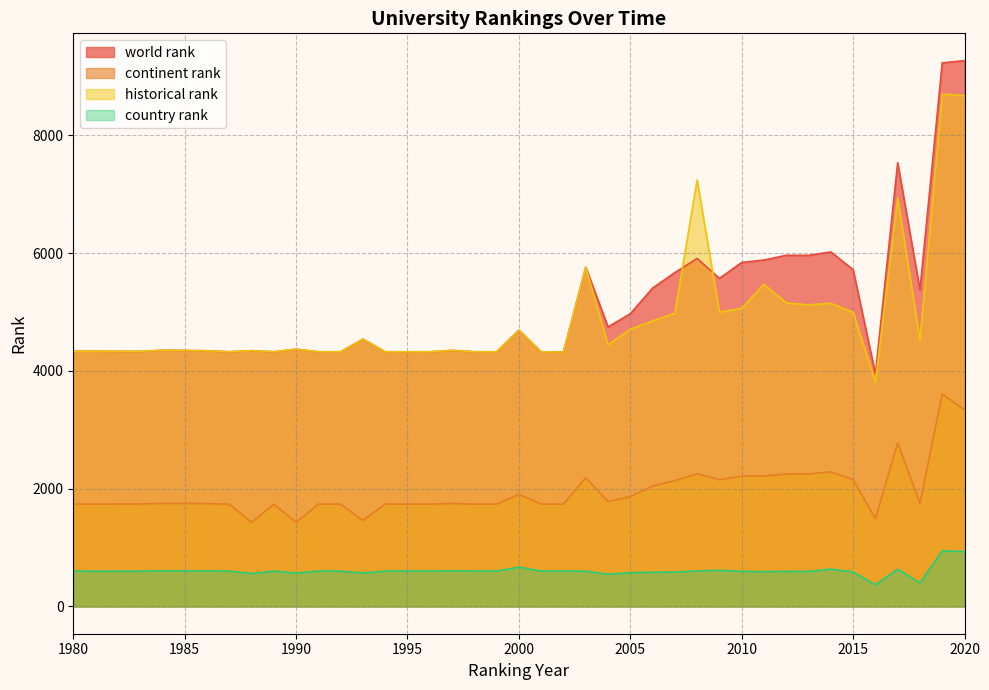

What is the sum of all historical rank values?

196405